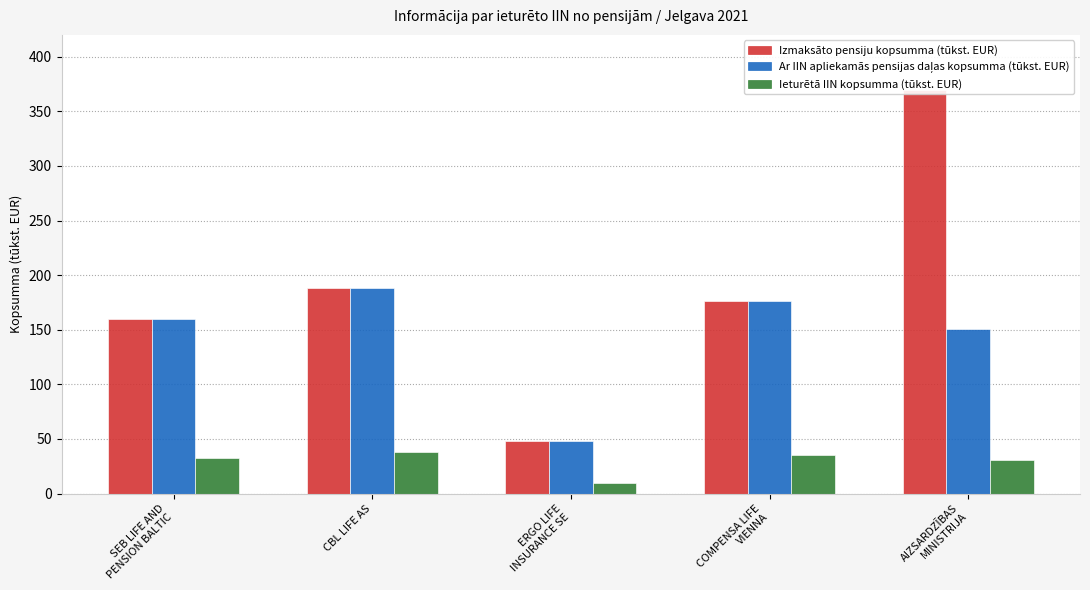

Between ERGO LIFE
INSURANCE SE and AIZSARDZĪBAS
MINISTRIJA, which series saw the biggest shift?

Izmaksāto pensiju kopsumma (tūkst. EUR)